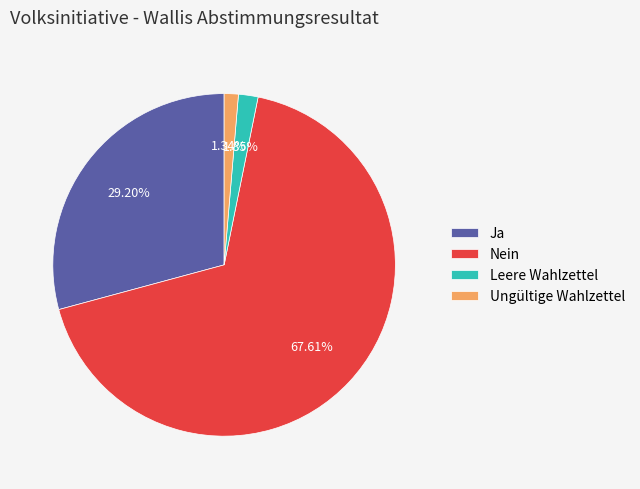

The Ungültige Wahlzettel slice represents 1% of the pie. True or false?

True